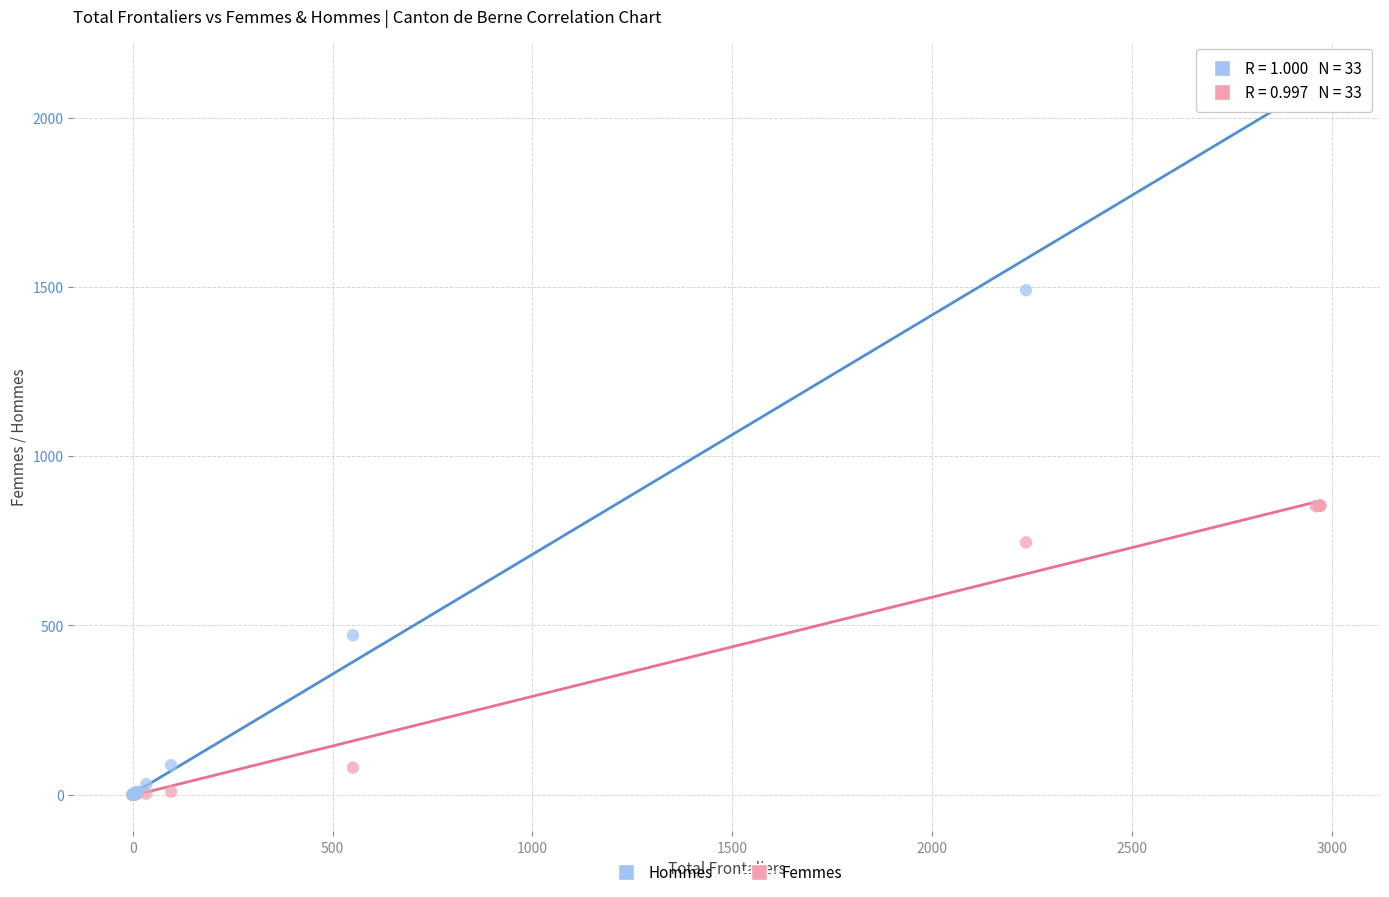

Which series contains the highest Y value?

Hommes